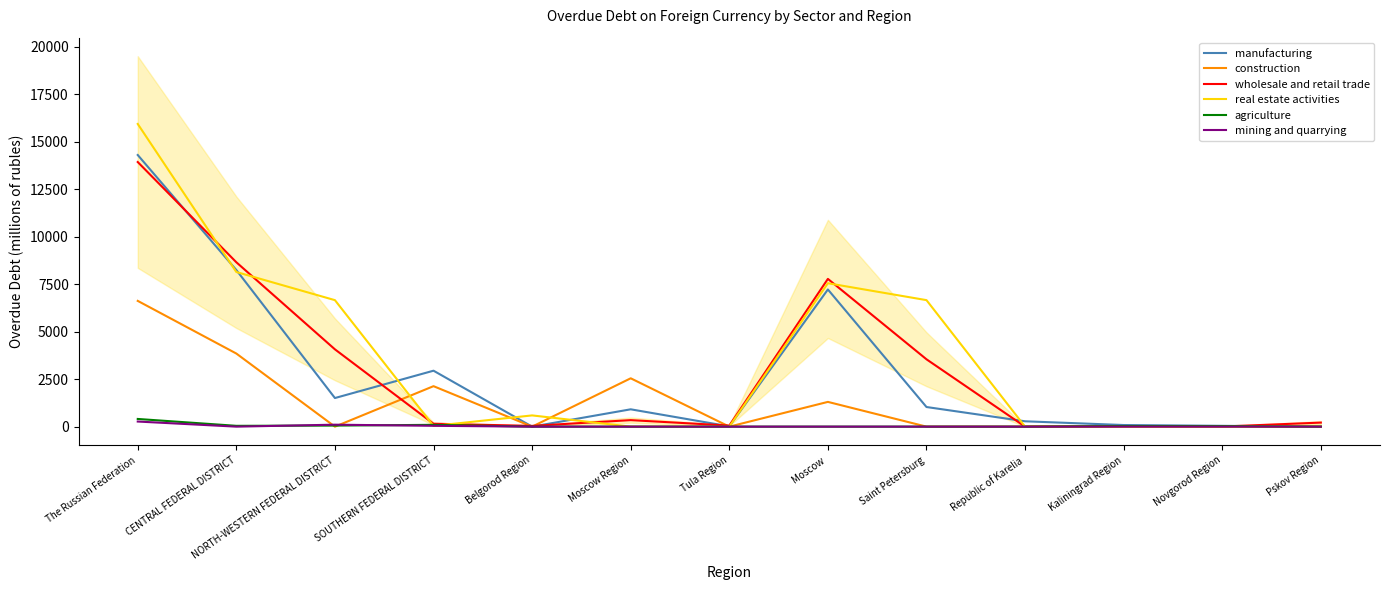

Which label corresponds to the smallest value in the chart?

Belgorod Region